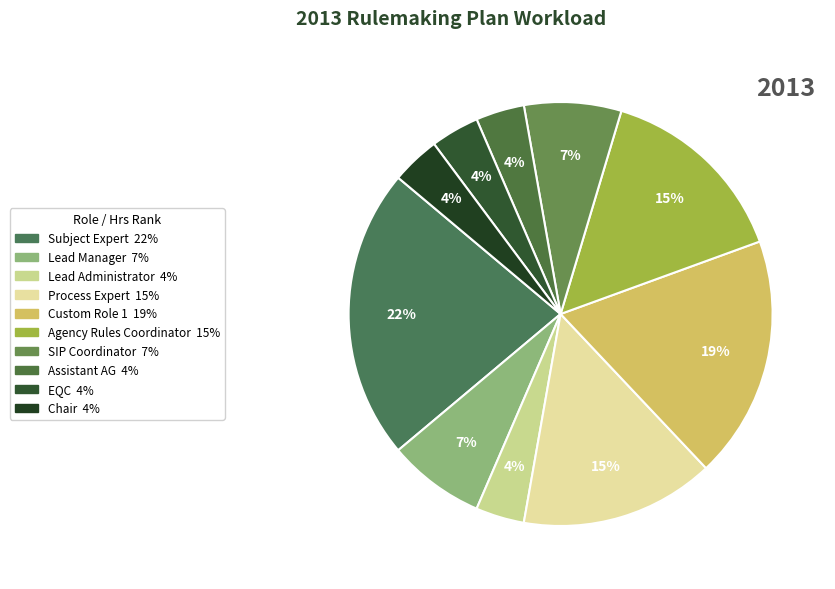

Which category has the smallest portion of the pie?

Lead Administrator